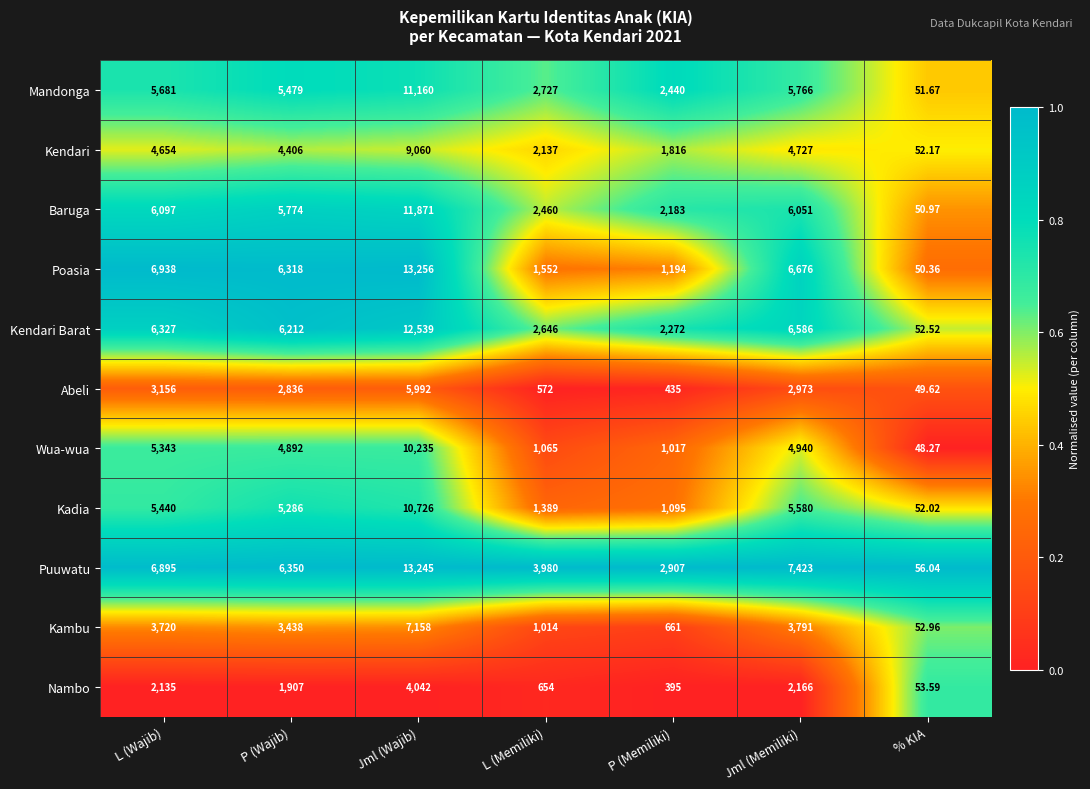

At which label is Mandonga closest to 5605?

L (Wajib)